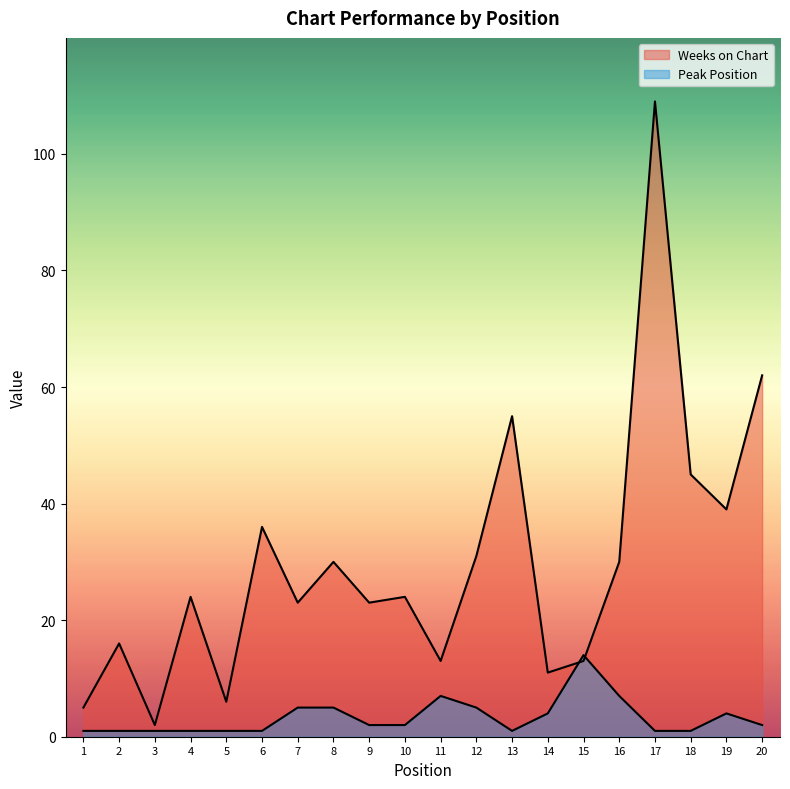

What is the smallest value displayed?

1